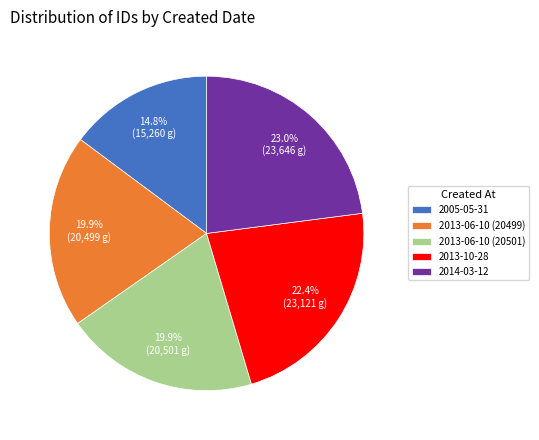

What portion of the pie excludes 2013-10-28?

77.6%